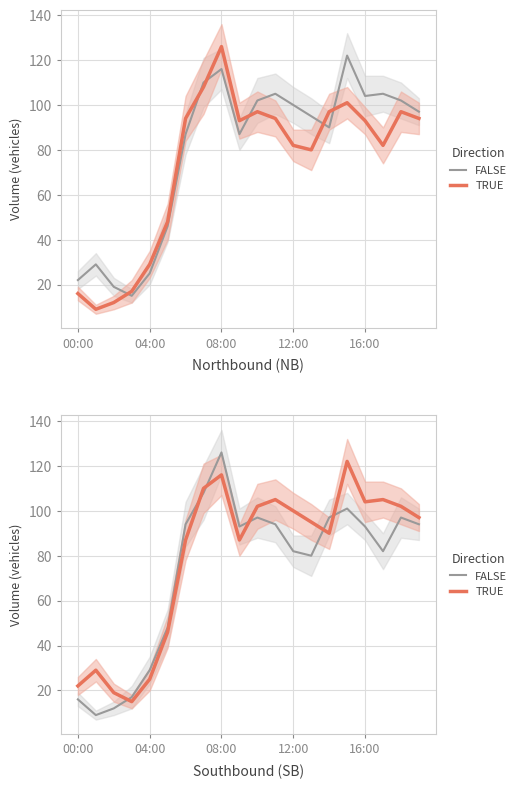

True or false: FALSE has a value of 11 at 00:00.

False